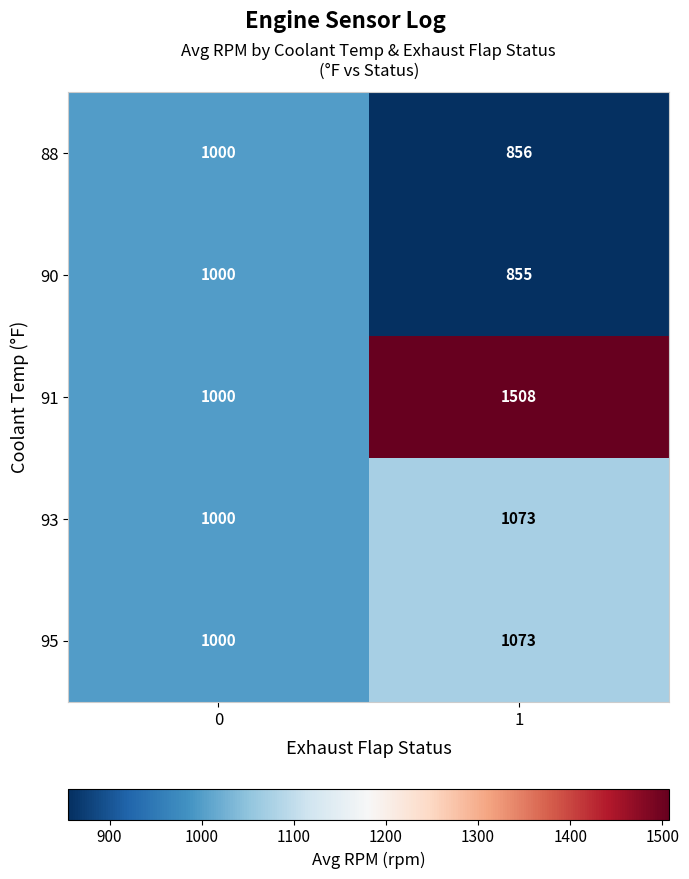

Reading right to left, extract all data points from this chart.

88: 856	1000
90: 855	1000
91: 1508	1000
93: 1073	1000
95: 1073	1000